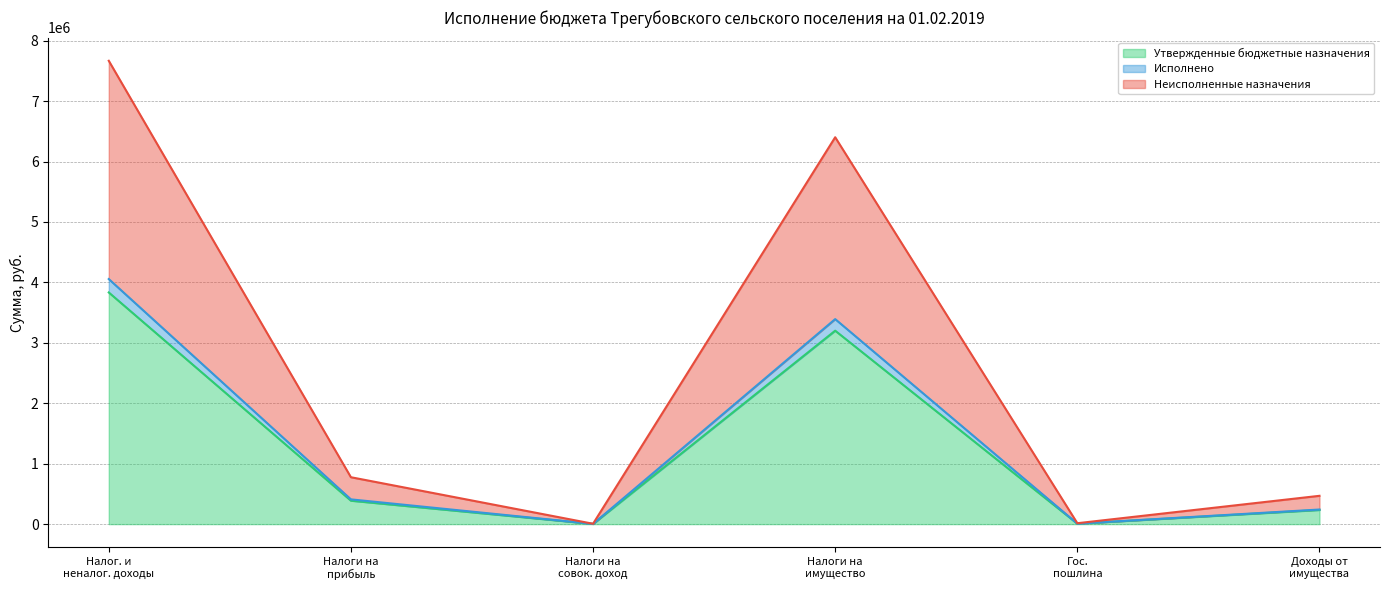

Does the chart have visible grid lines?

Yes